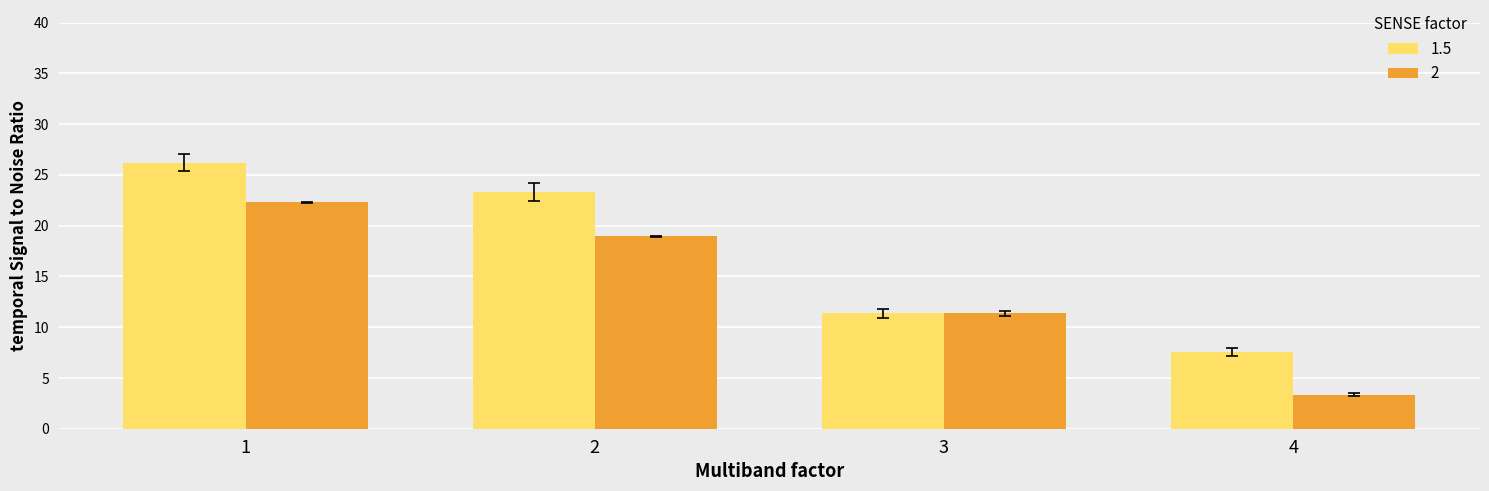

What are all the series names shown in the legend?

1.5, 2